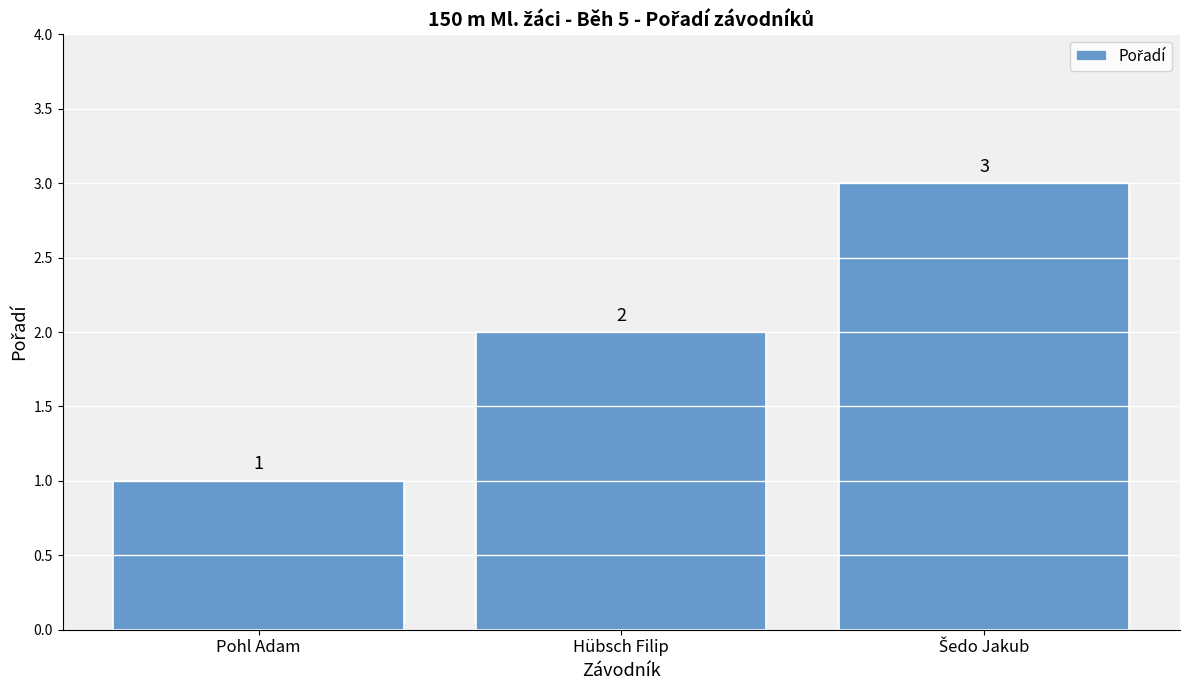

What is the sum of the values at Pohl Adam and Hübsch Filip?

3